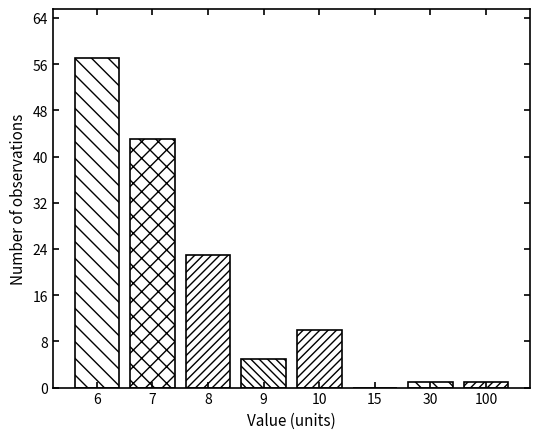

Reading left to right, transcribe all the data shown in this chart.

6=57	7=43	8=23	9=5	10=10	15=0	30=1	100=1